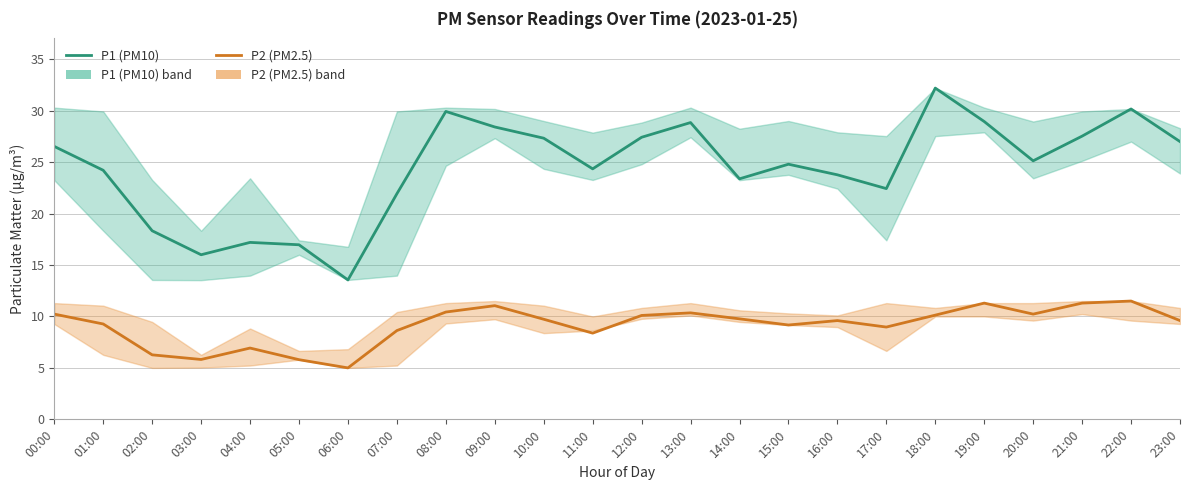

Which series has the largest range (max minus min)?

P1 (PM10)